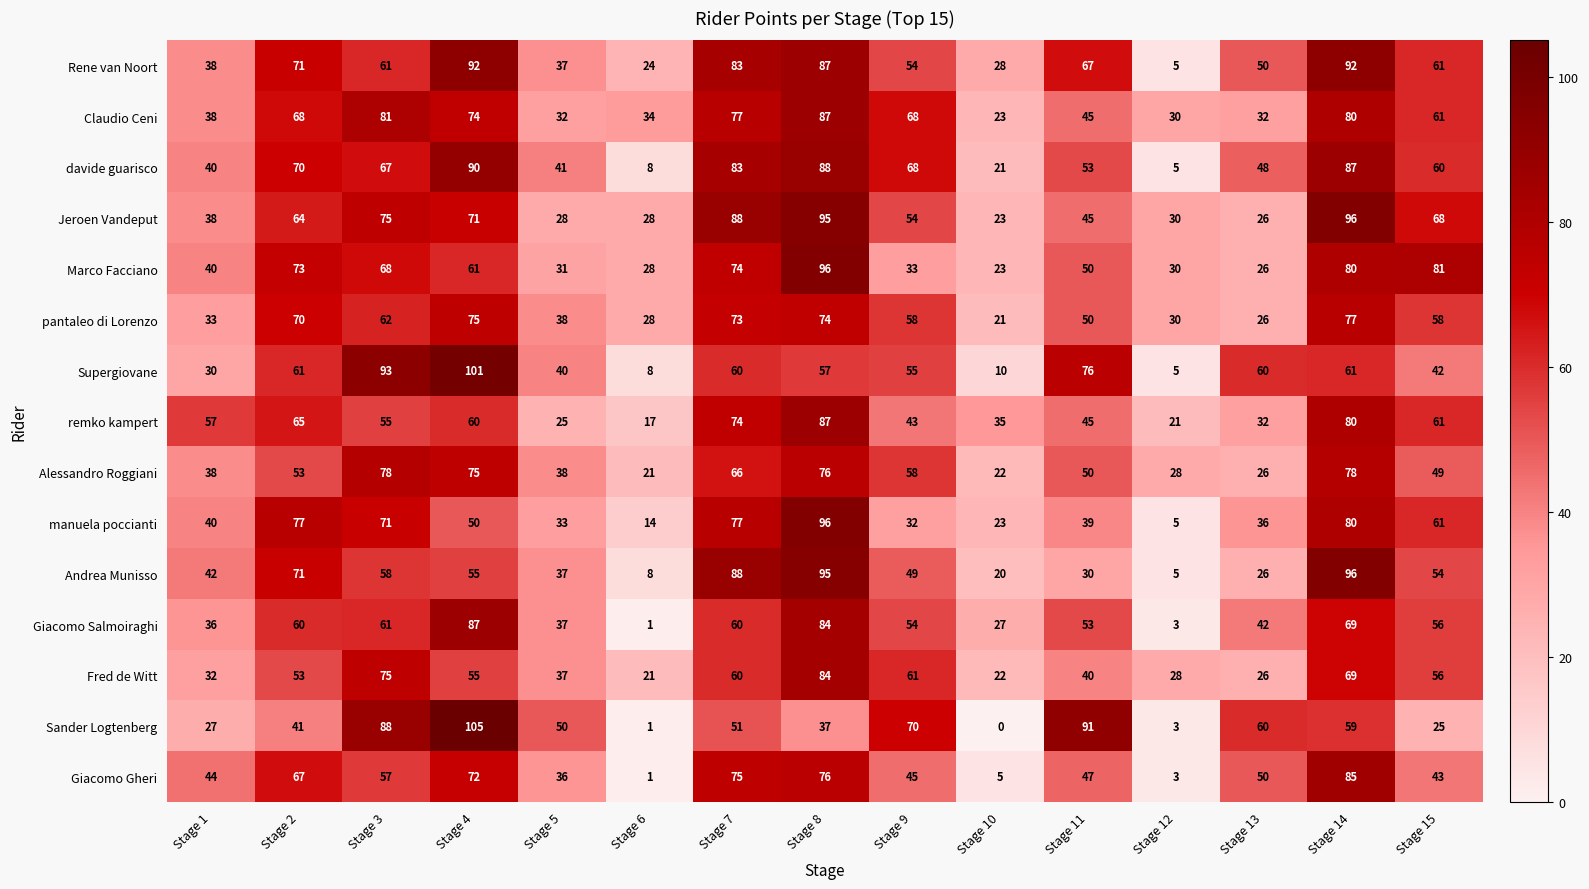

Where does the pantaleo di Lorenzo series first go above 58?

Stage 2